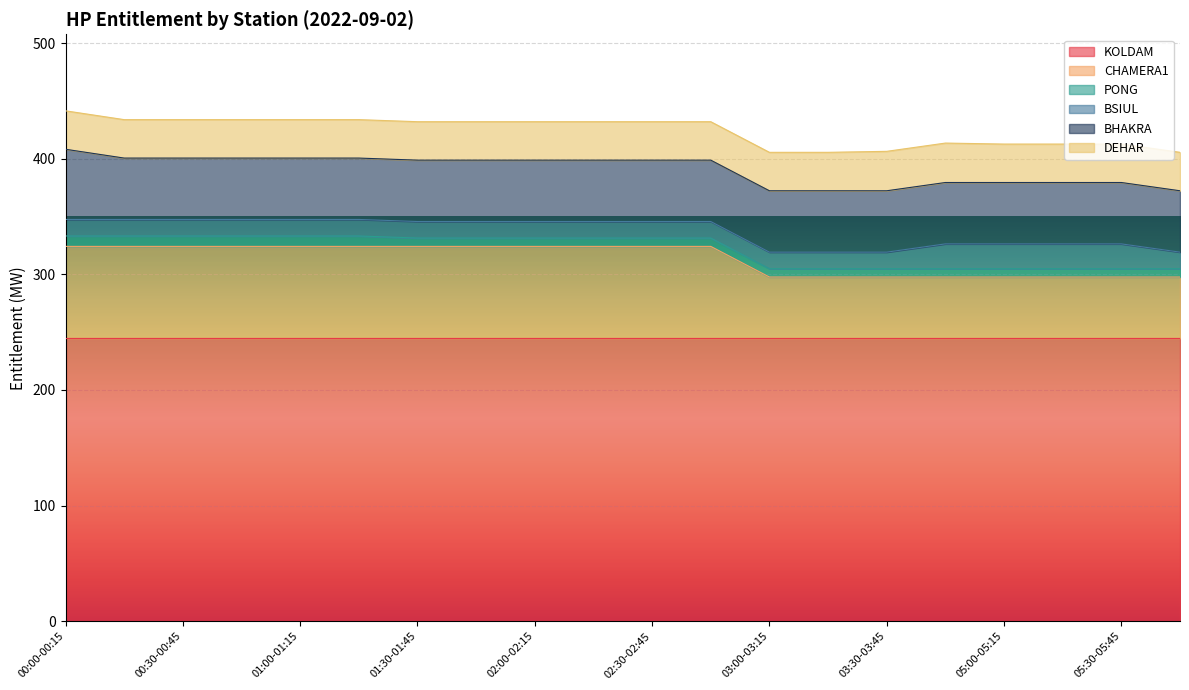

What is the difference between the highest and lowest values at 02:45-03:00?

237.5